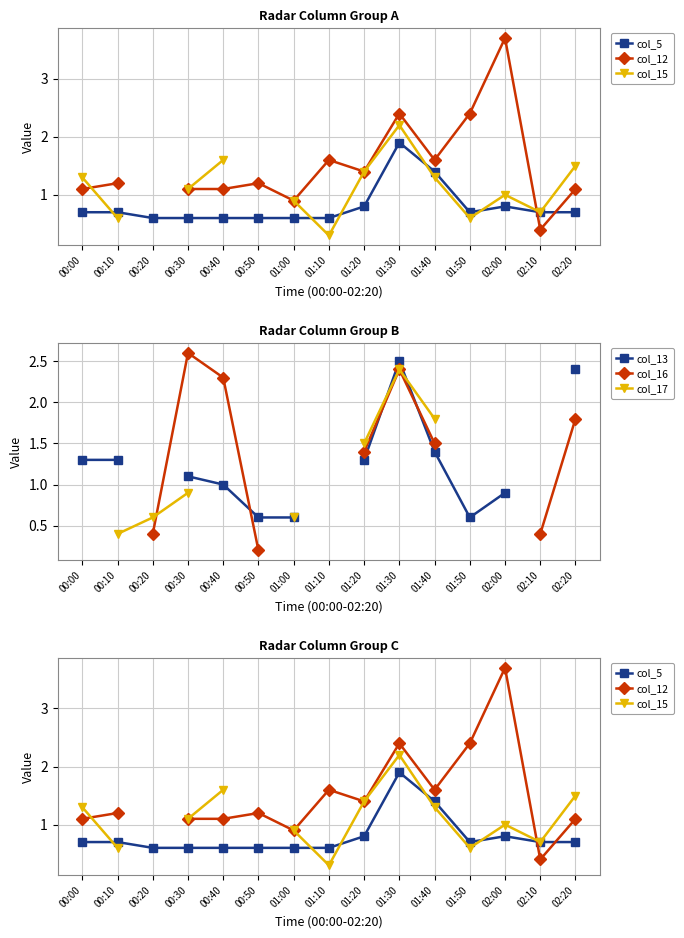

True or false: col_15 and col_5 cross at least once.

True